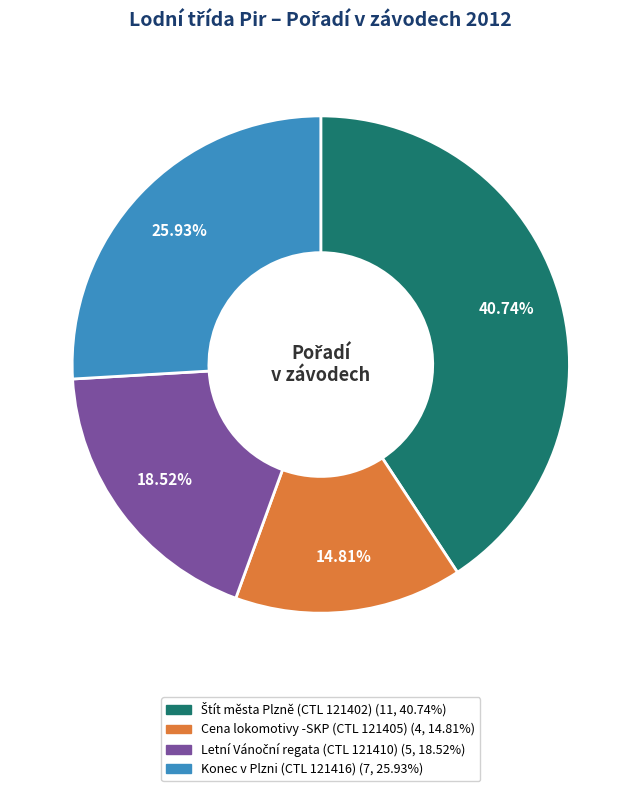

Is there any slice that represents more than half of the pie?

No